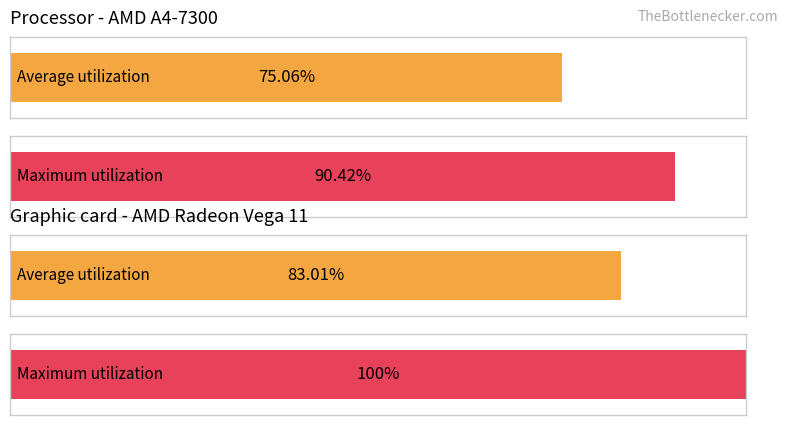

What is the maximum value shown in the chart?

100.0